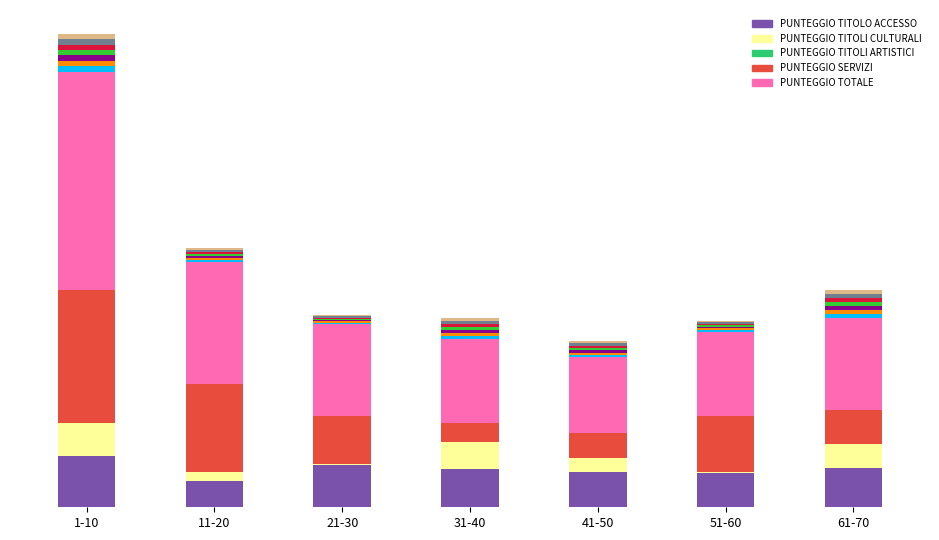

What position from the right is 41-50?

3